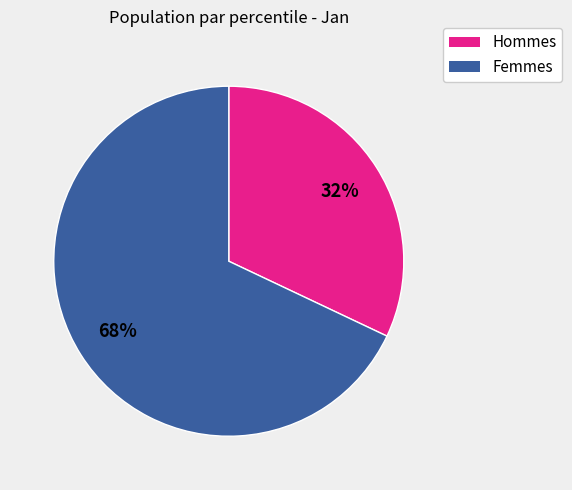

To the nearest percent, what is the average slice percentage?

50%